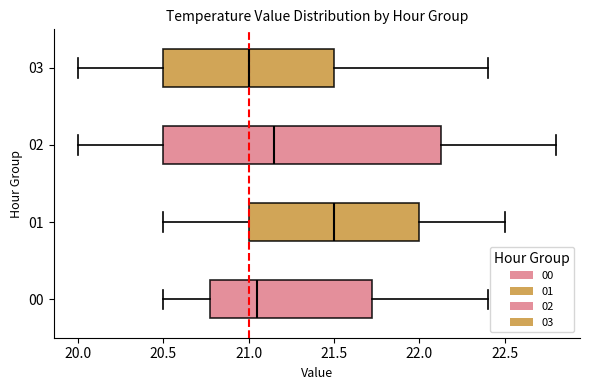

Reading bottom to top, read every box against the x-axis: the position of its median line, the range the box covers, and the ends of its whiskers. The values are not printed on the chart, so give them approximately, as read against the axis.

00: median 21.05, box 20.80 to 21.75, whiskers 20.50 to 22.40
01: median 21.50, box 21.00 to 22.00, whiskers 20.50 to 22.50
02: median 21.15, box 20.50 to 22.15, whiskers 20.00 to 22.80
03: median 21.00, box 20.50 to 21.50, whiskers 20.00 to 22.40